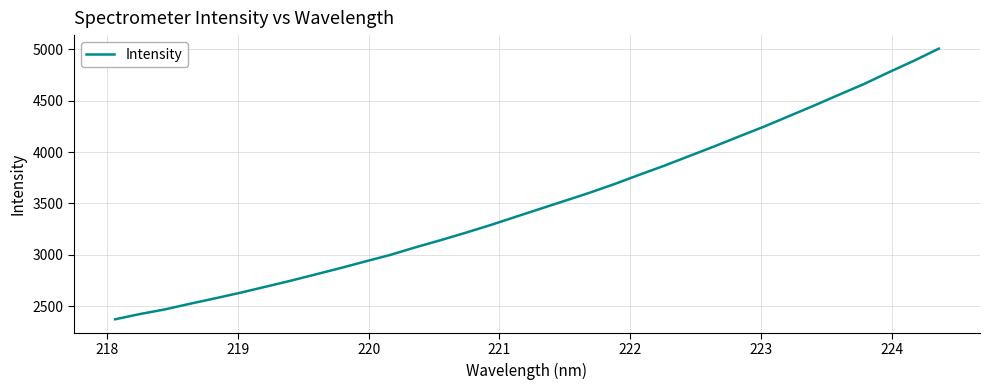

Count the number of data series in this chart.

1